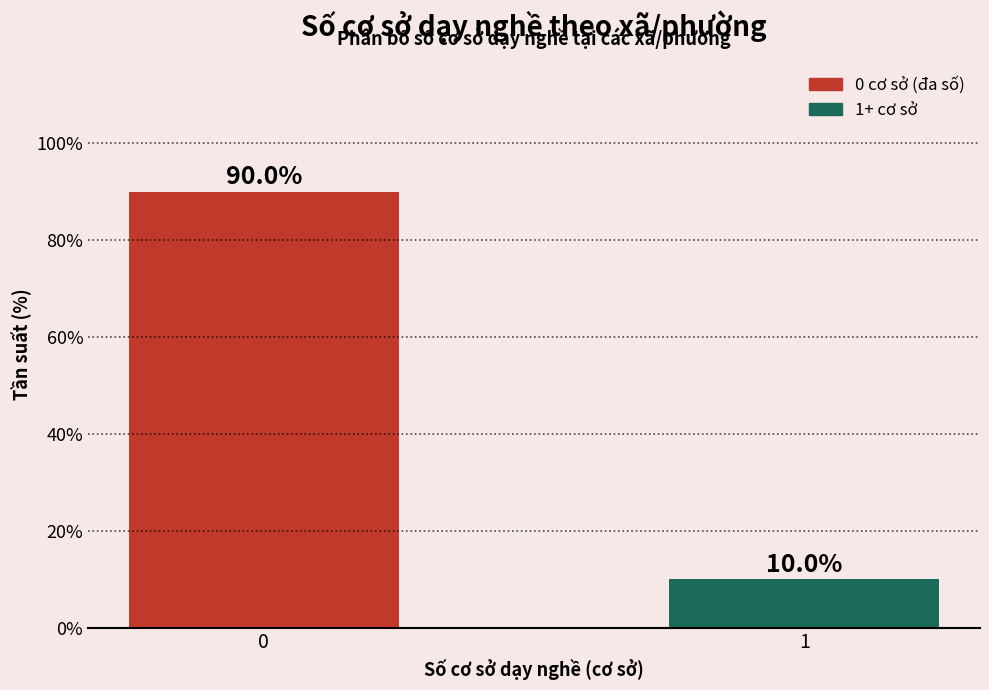

Reading right to left, what are all the values shown in this chart?

10	90